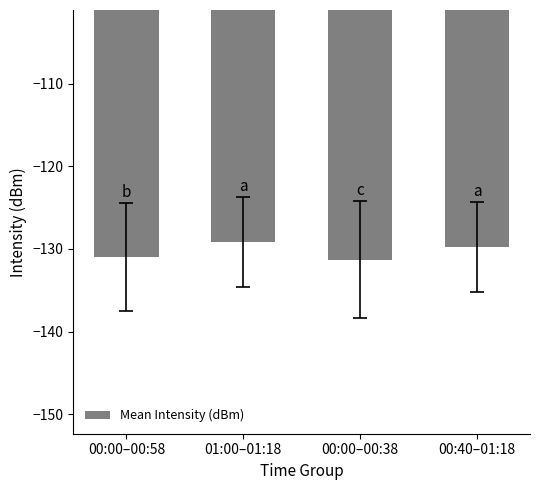

Which category has the highest value across all series?

01:00–01:18